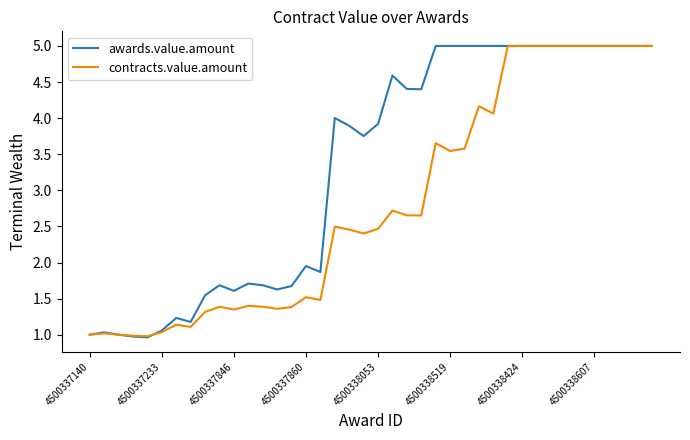

Which series has the largest total across all categories?

awards.value.amount